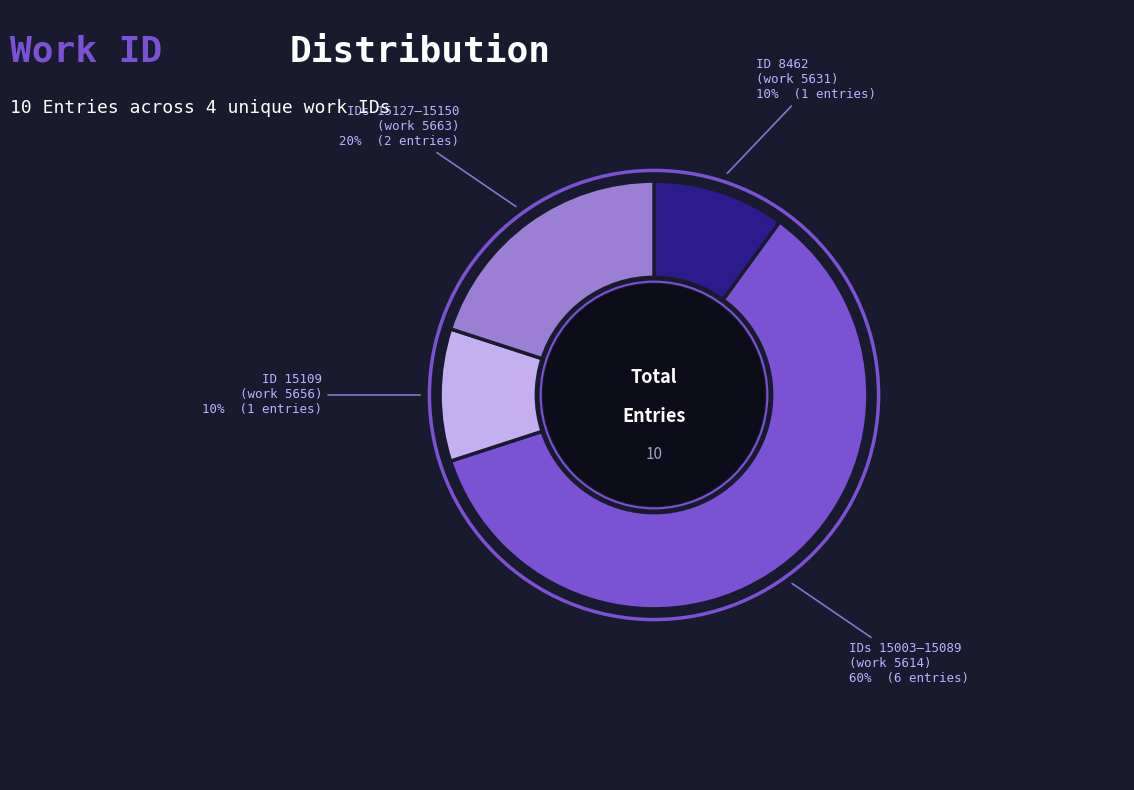

Count the number of slices in the pie.

4